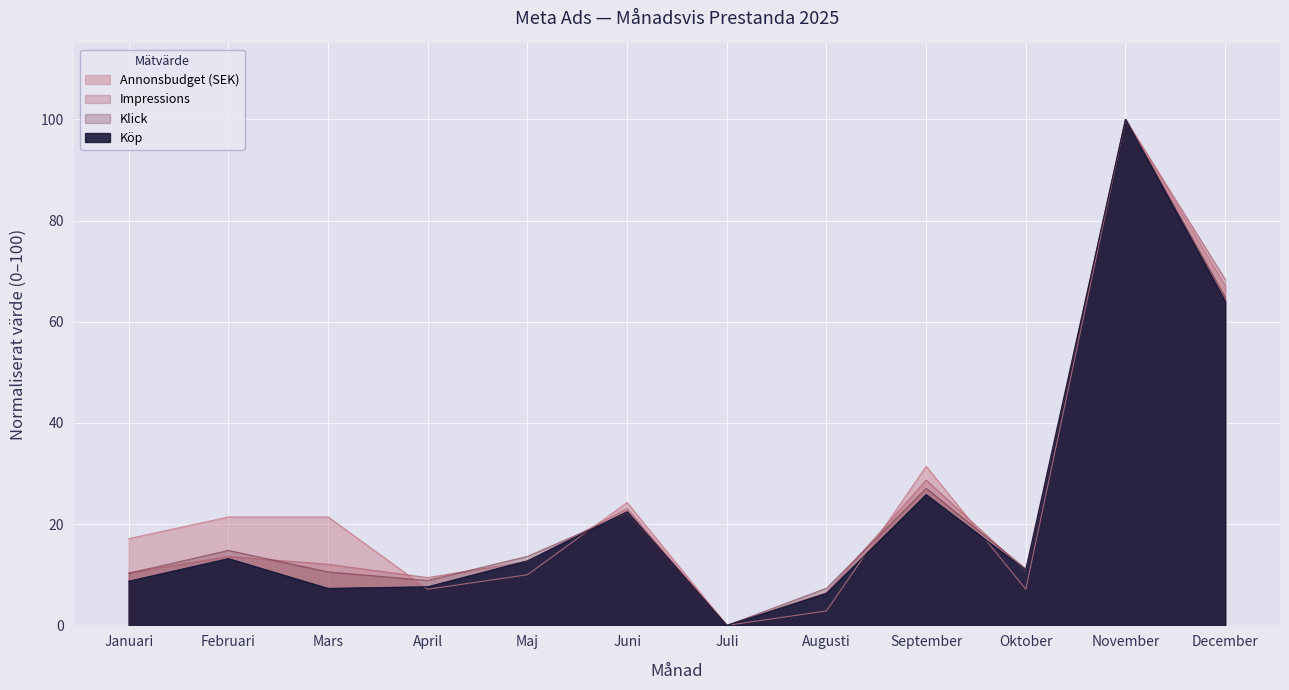

What is the difference between the maximum and minimum values in the Köp series?

100.0